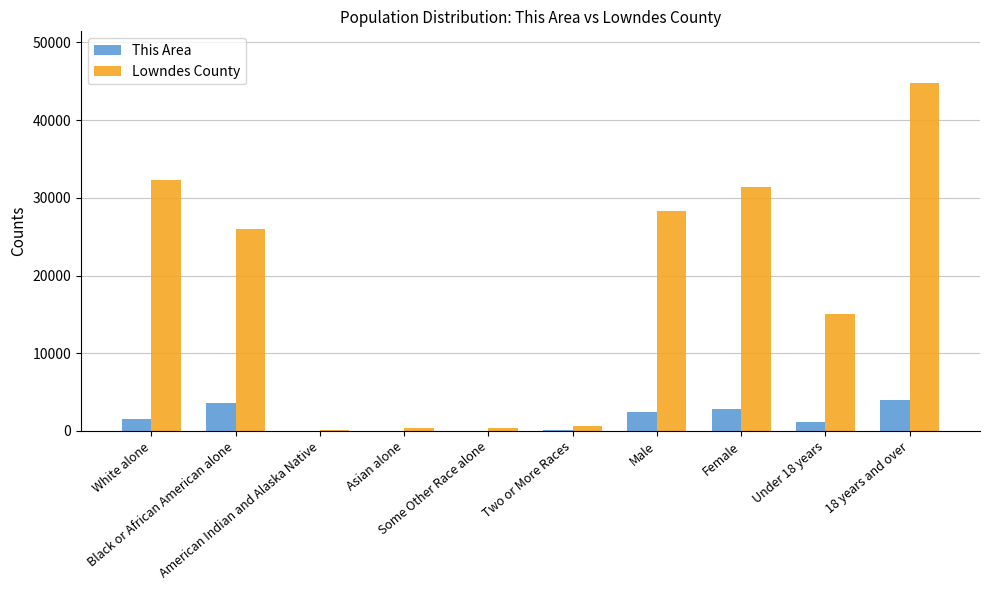

What are all the series names shown in the legend?

This Area, Lowndes County